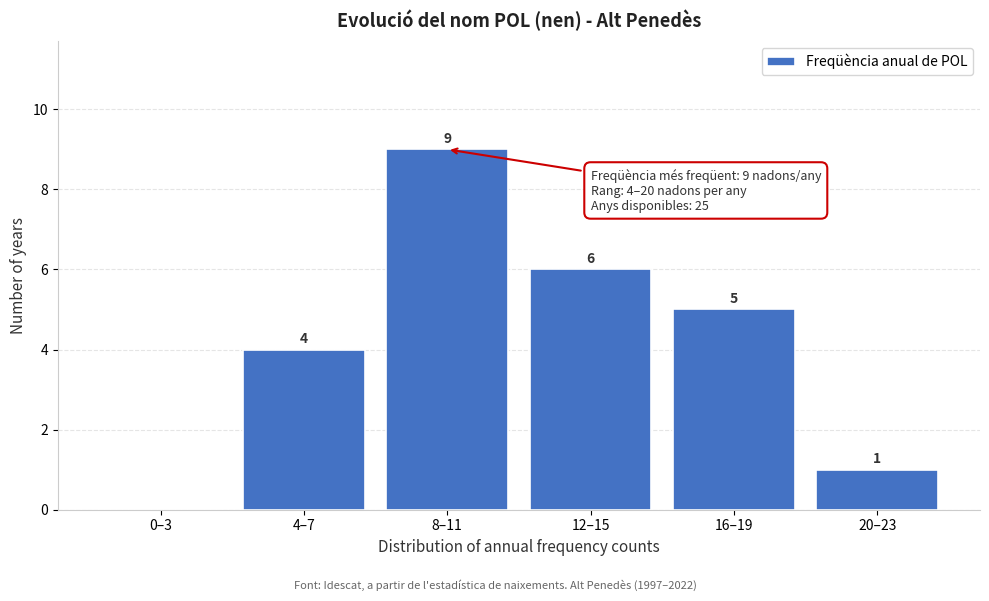

Reading left to right, list all the values displayed in this chart.

0–3=0	4–7=4	8–11=9	12–15=6	16–19=5	20–23=1